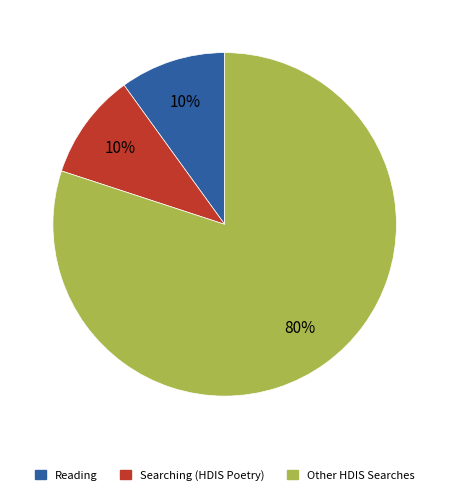

To the nearest percent, what is the difference between the largest and smallest slice percentages?

70%